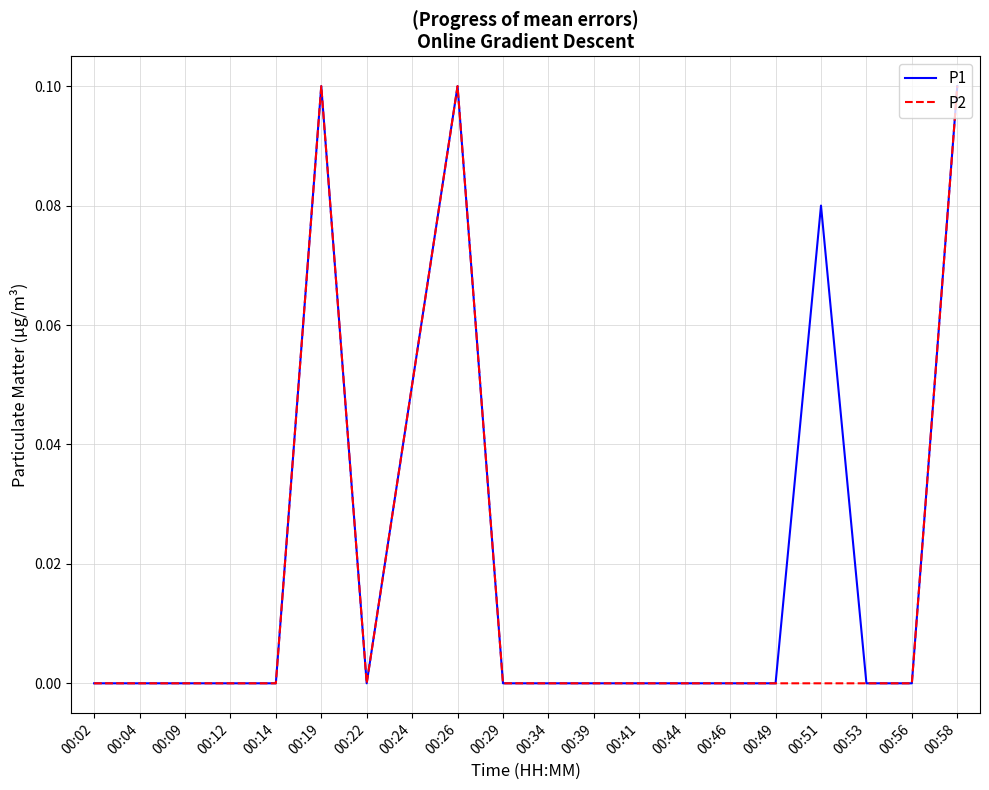

How many P2 values are between 0 and 1?

20